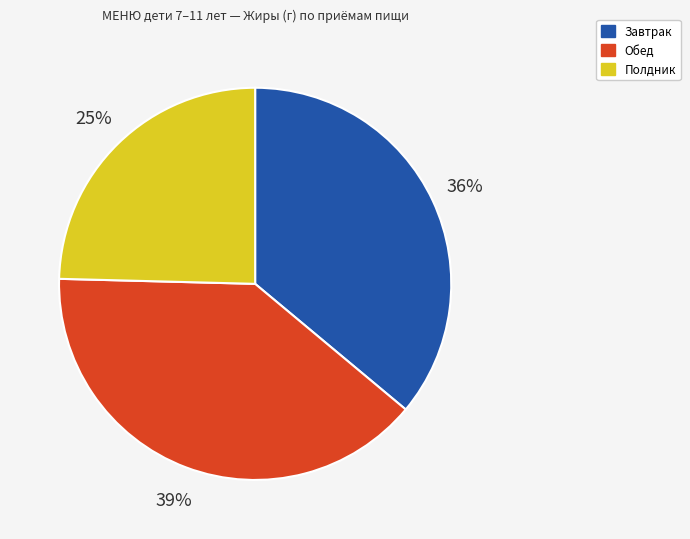

Do Обед and Полдник together represent more than half of the pie?

Yes